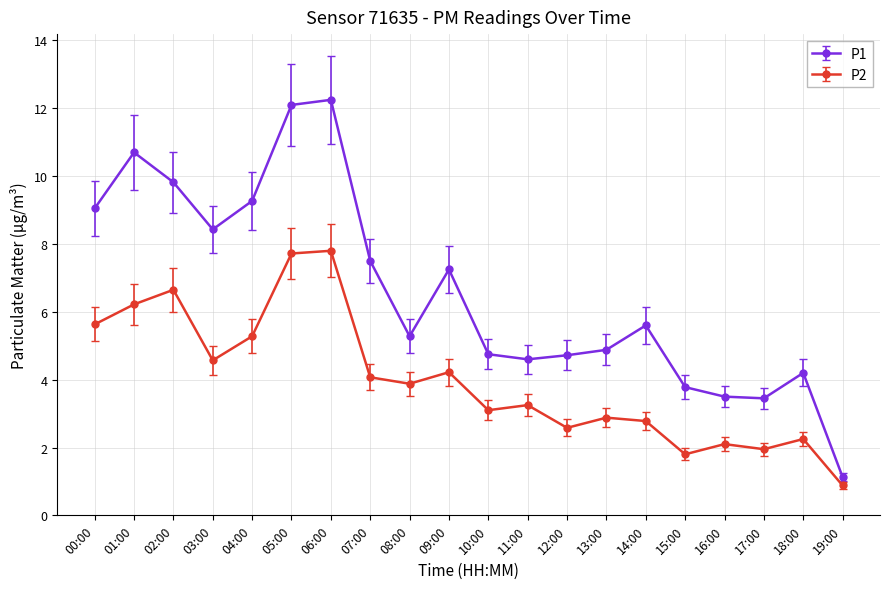

Does the chart have visible grid lines?

Yes